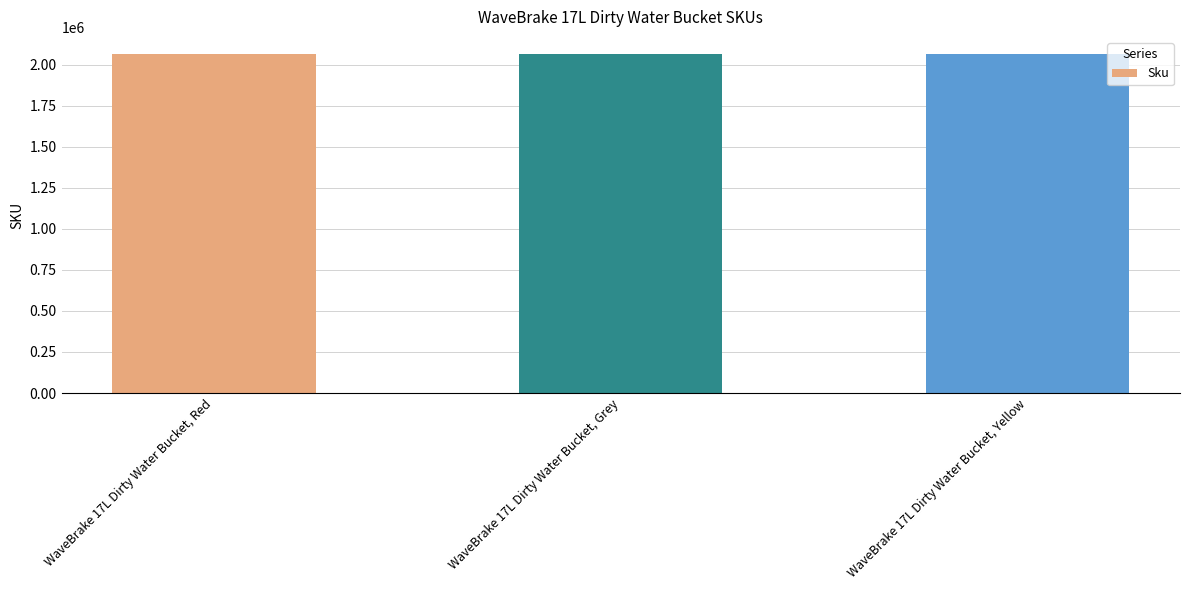

Is it true that the value at WaveBrake 17L Dirty Water Bucket, Red is 2064907?

True